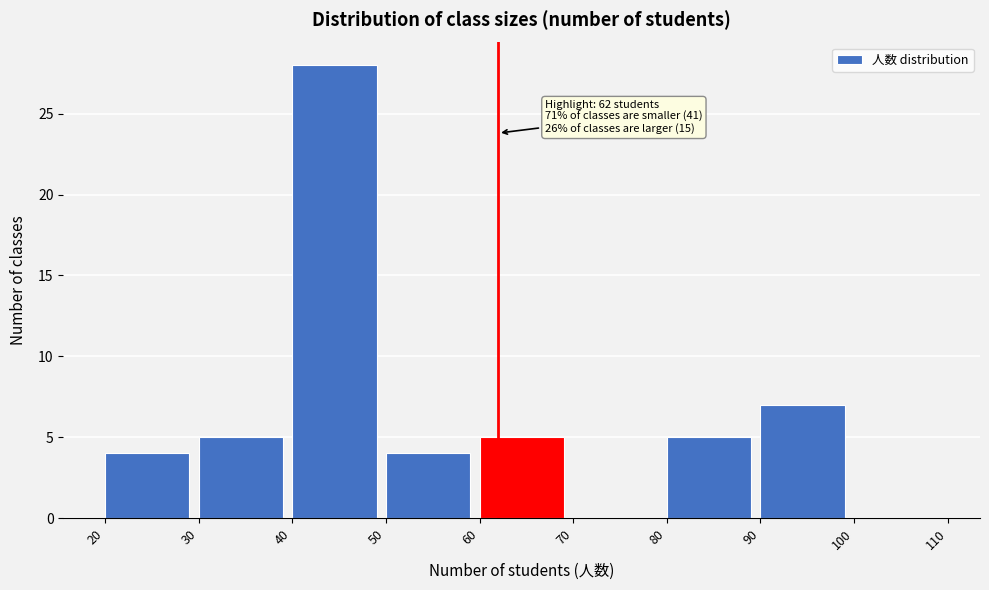

Which range on the x-axis has the tallest bar?

40 to 50